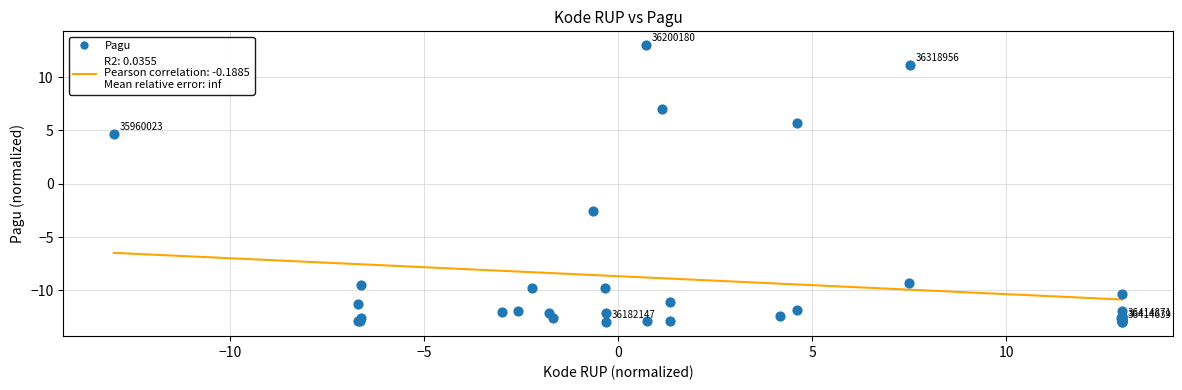

What Y value in the scatter plot is closest to 0?

-2.6